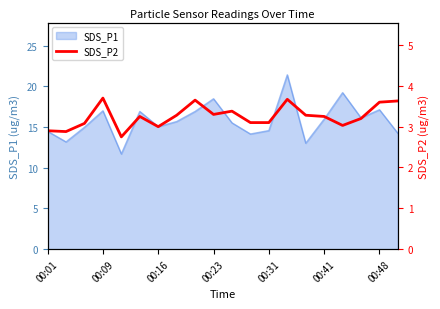

How many lines are shown in the chart?

1